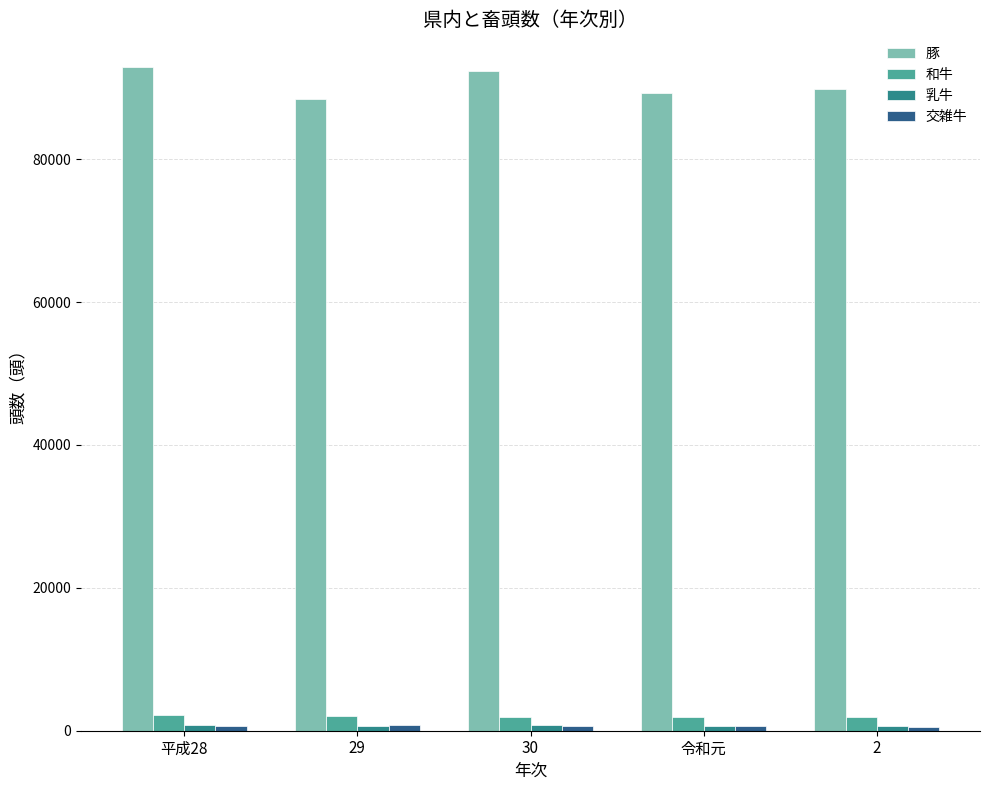

What is the label of the 2nd bar from the left?

29